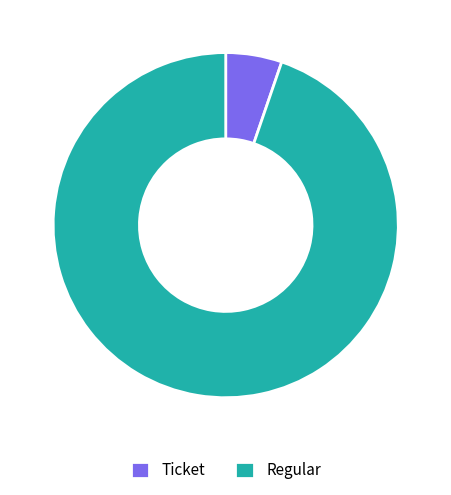

Count the number of slices in the pie.

2